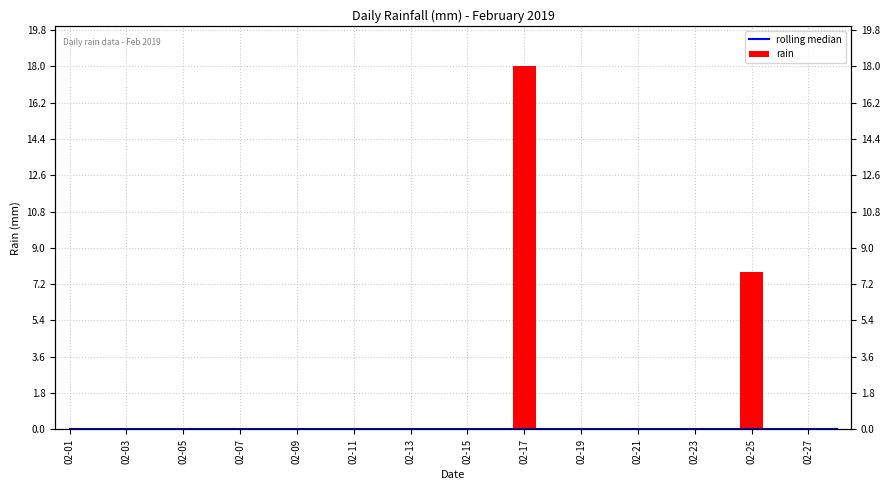

Which series has the widest spread of values?

rain